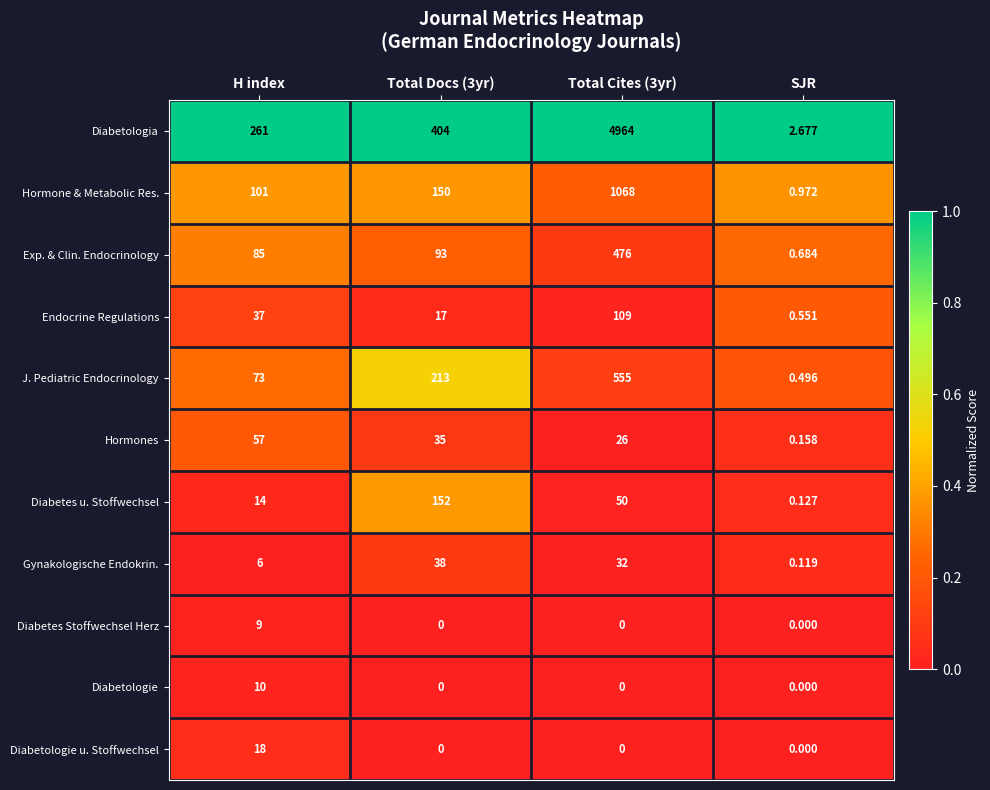

Count the number of categories in the chart.

4